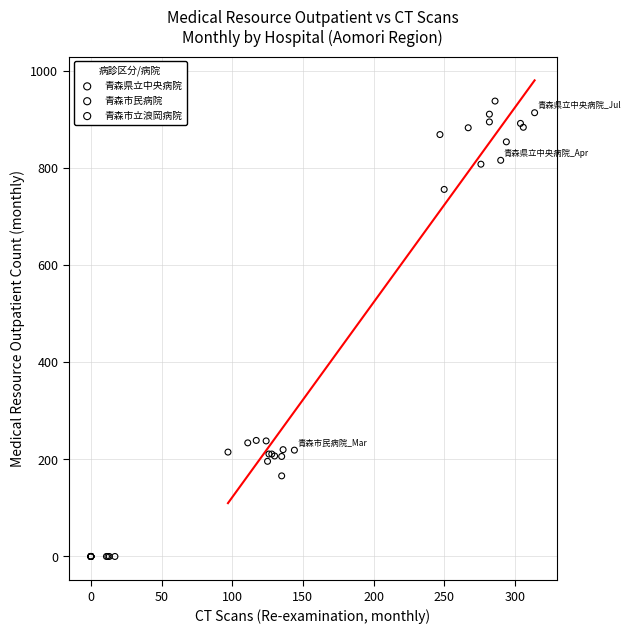

What are all the series names shown in the legend?

青森県立中央病院, 青森市民病院, 青森市立浪岡病院